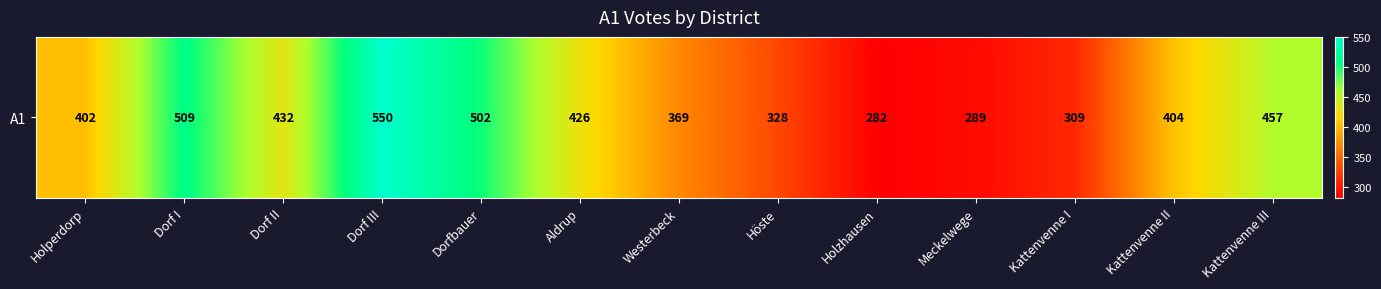

What is the difference between the maximum and minimum values?

268